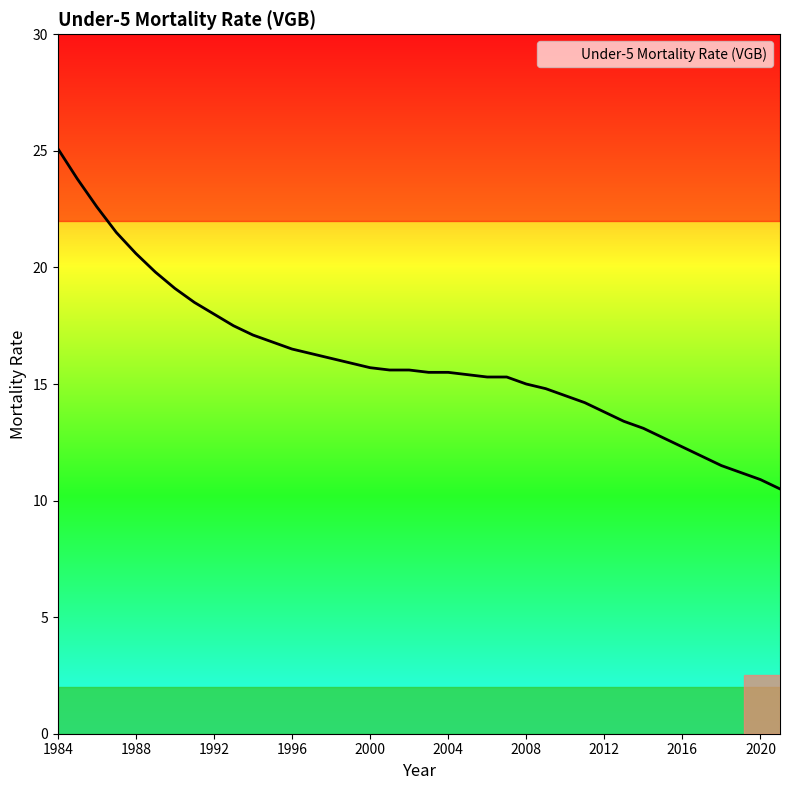

What is the difference between the maximum and minimum values?

14.6